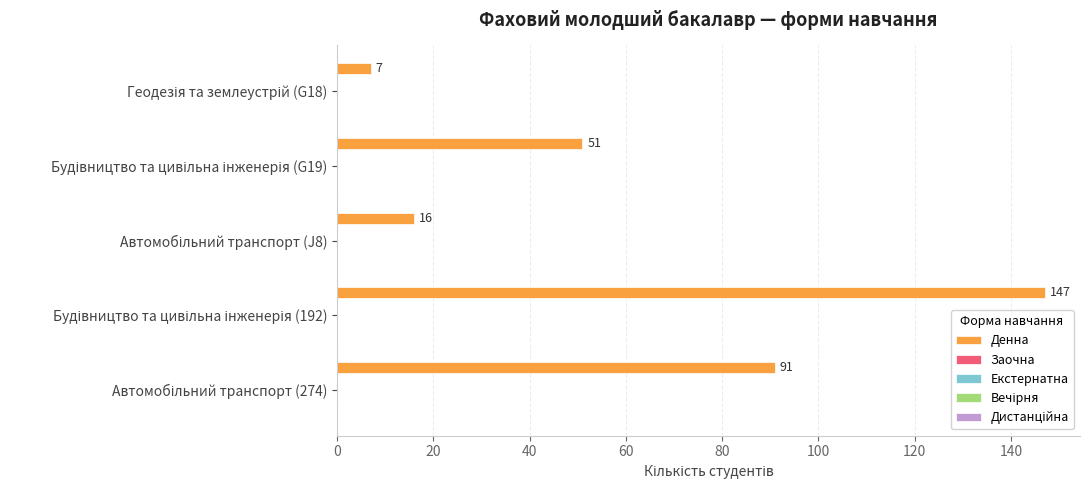

What is the value of the 1st bar from the top?

7